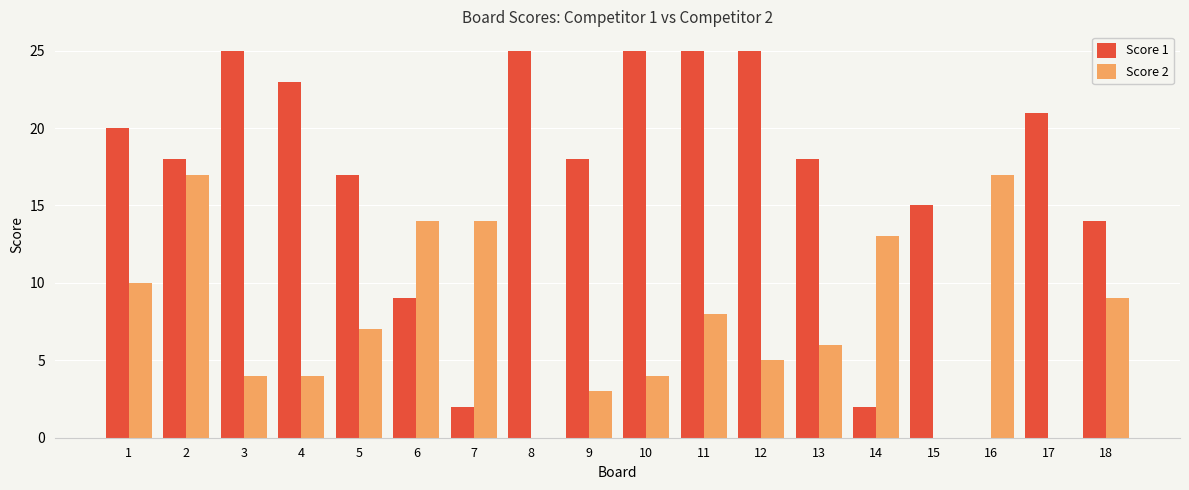

What is the total value across all series at 11?

33